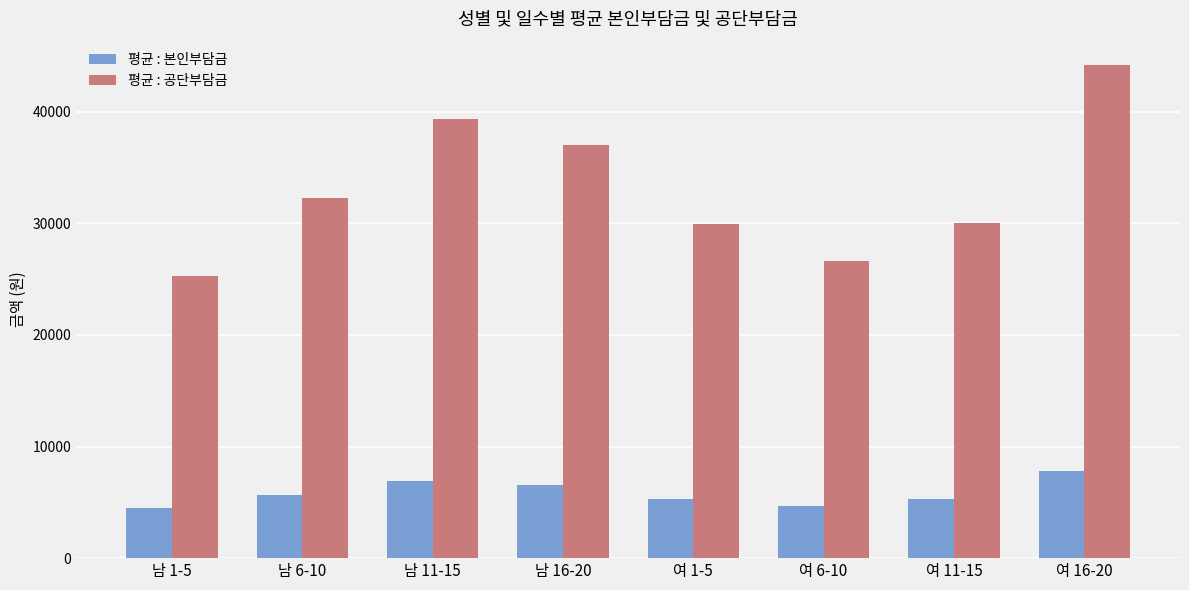

Rank the series at 여 6-10 from highest to lowest value.

평균 : 공단부담금, 평균 : 본인부담금